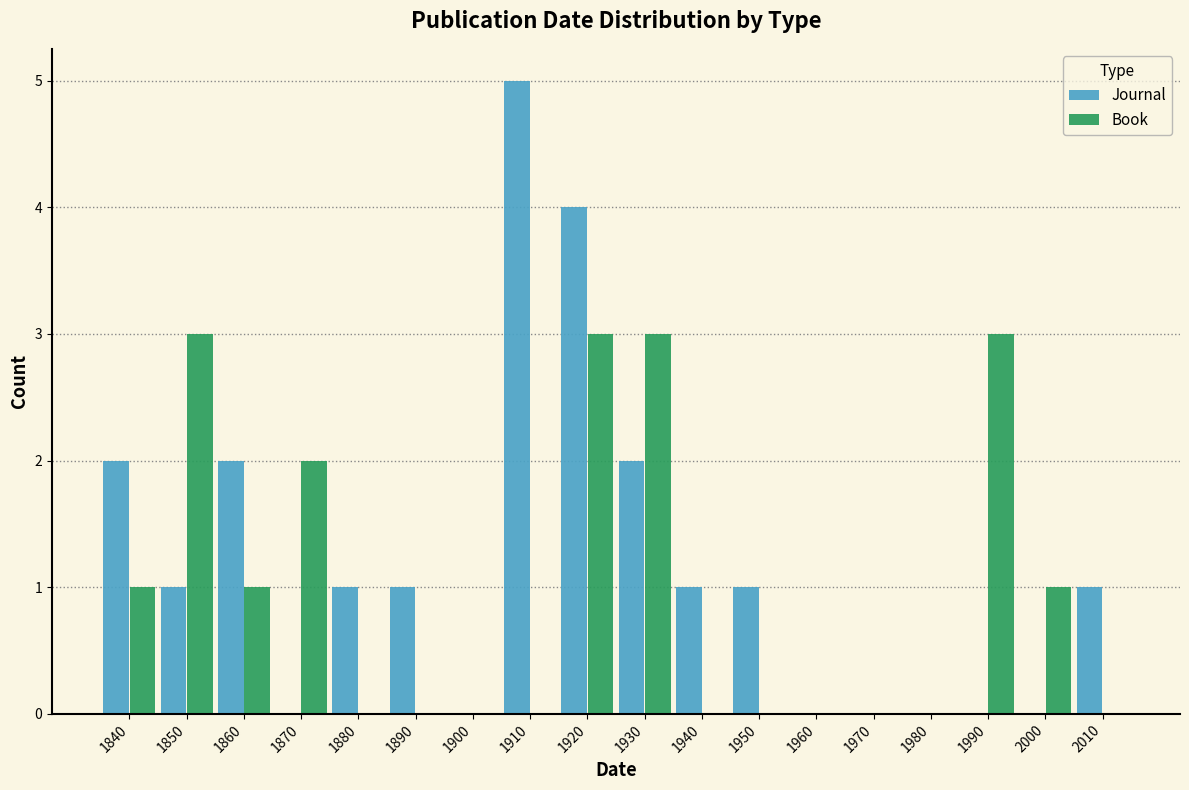

Between 1920 and 2000, which series saw the biggest shift?

Journal